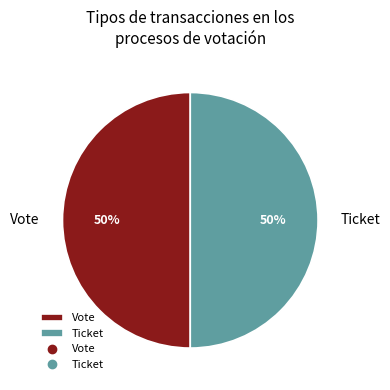

Approximately how many times larger is the value at Vote compared to Ticket?

1.0